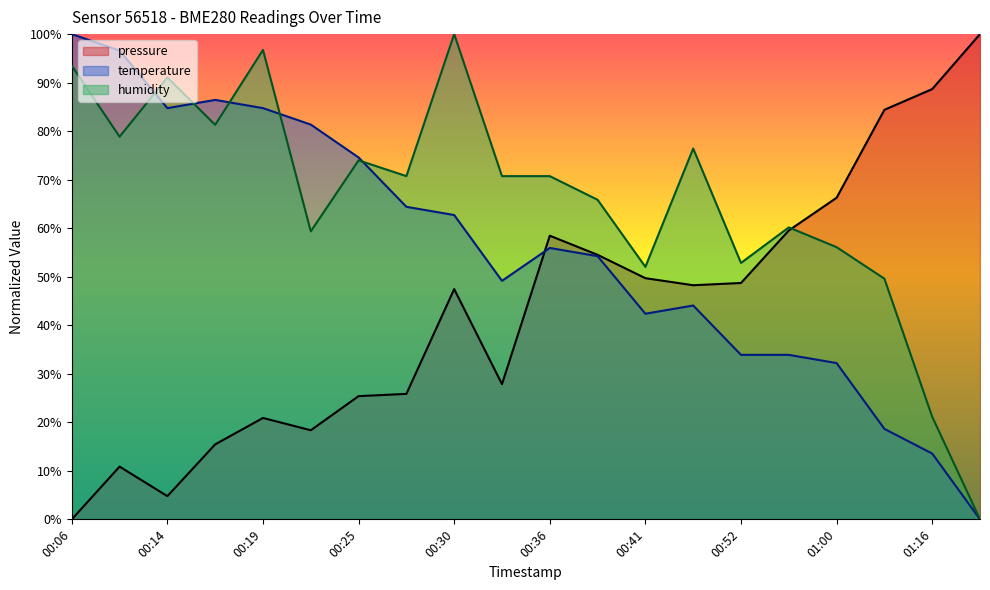

Reading right to left, list all the values displayed in this chart.

pressure: 01:28=100.0	01:16=88.7	01:14=84.4	01:00=66.3	00:58=59.5	00:52=48.7	00:44=48.2	00:41=49.7	00:38=54.5	00:36=58.5	00:33=27.9	00:30=47.5	00:28=25.9	00:25=25.4	00:22=18.4	00:19=20.9	00:17=15.5	00:14=4.8	00:11=10.9	00:06=0.0
temperature: 01:28=0.0	01:16=13.6	01:14=18.6	01:00=32.2	00:58=33.9	00:52=33.9	00:44=44.1	00:41=42.4	00:38=54.2	00:36=55.9	00:33=49.2	00:30=62.7	00:28=64.4	00:25=74.6	00:22=81.4	00:19=84.7	00:17=86.4	00:14=84.7	00:11=96.6	00:06=100.0
humidity: 01:28=0.0	01:16=21.1	01:14=49.6	01:00=56.1	00:58=60.2	00:52=52.8	00:44=76.4	00:41=52.0	00:38=65.9	00:36=70.7	00:33=70.7	00:30=100.0	00:28=70.7	00:25=74.0	00:22=59.3	00:19=96.7	00:17=81.3	00:14=91.1	00:11=78.9	00:06=93.5